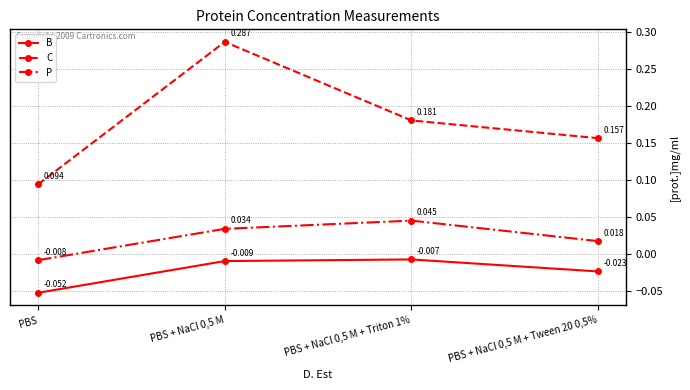

True or false: B has more than 2 interior local peaks.

False